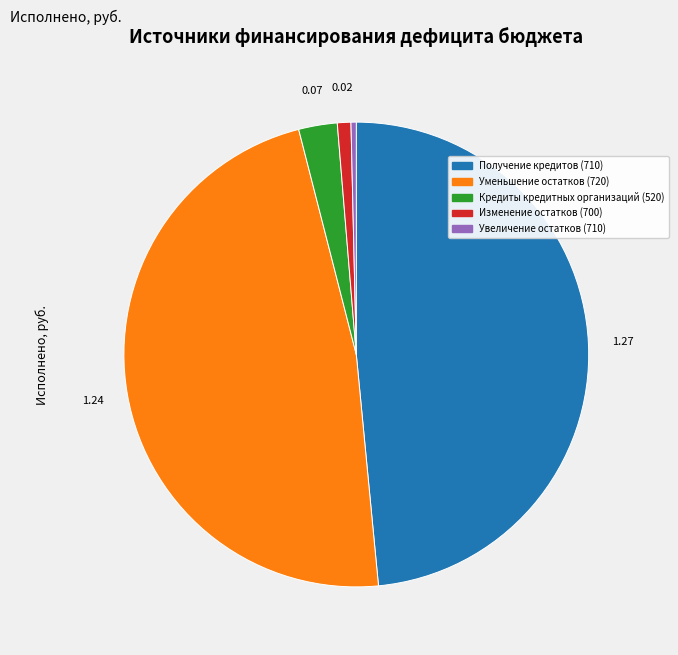

Is Увеличение остатков (710) the majority of the pie?

No